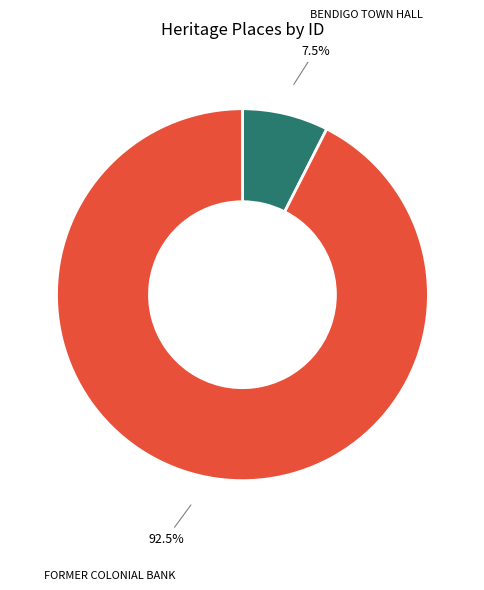

How many segments does this pie chart have?

2